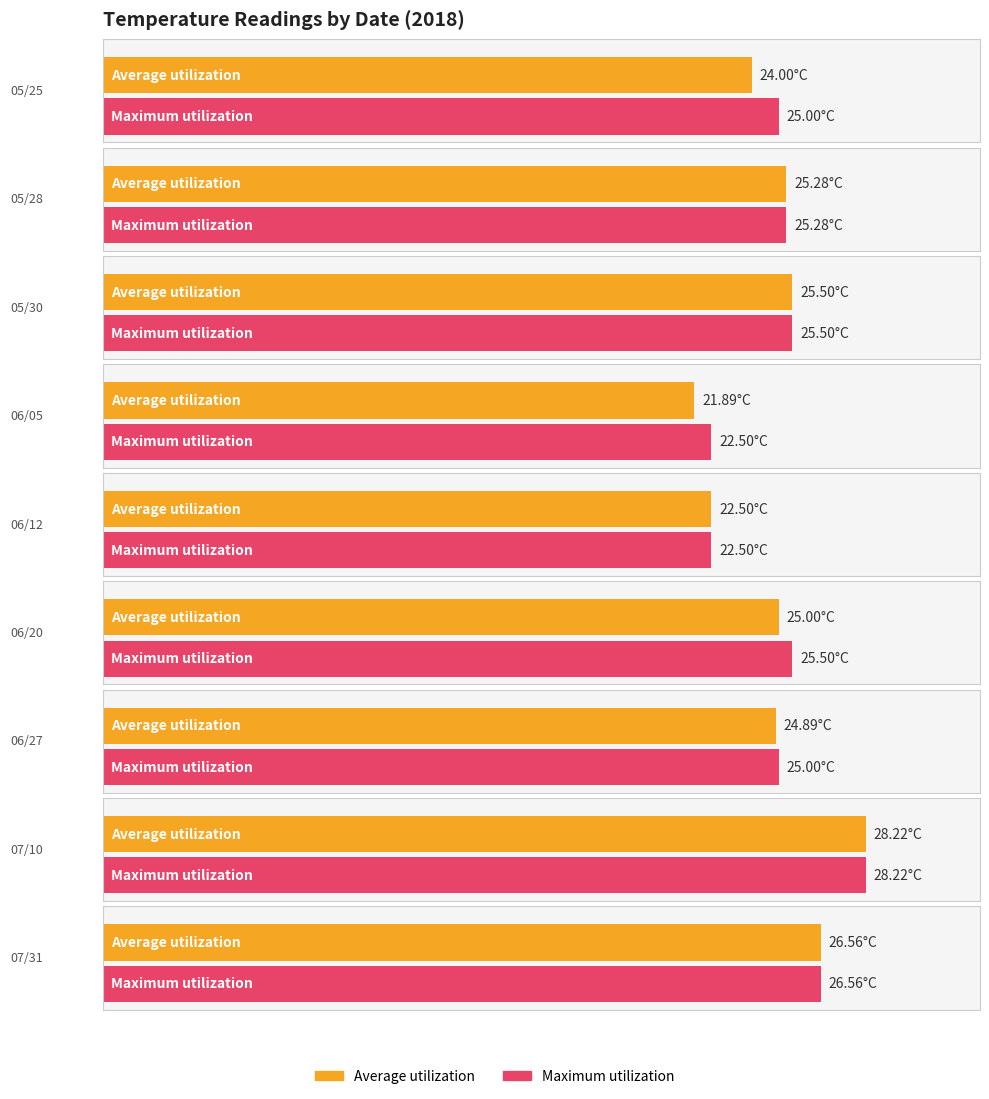

List the labels in order of Maximum utilization value, smallest first.

06/05, 06/12, 05/25, 06/27, 05/28, 05/30, 06/20, 07/31, 07/10